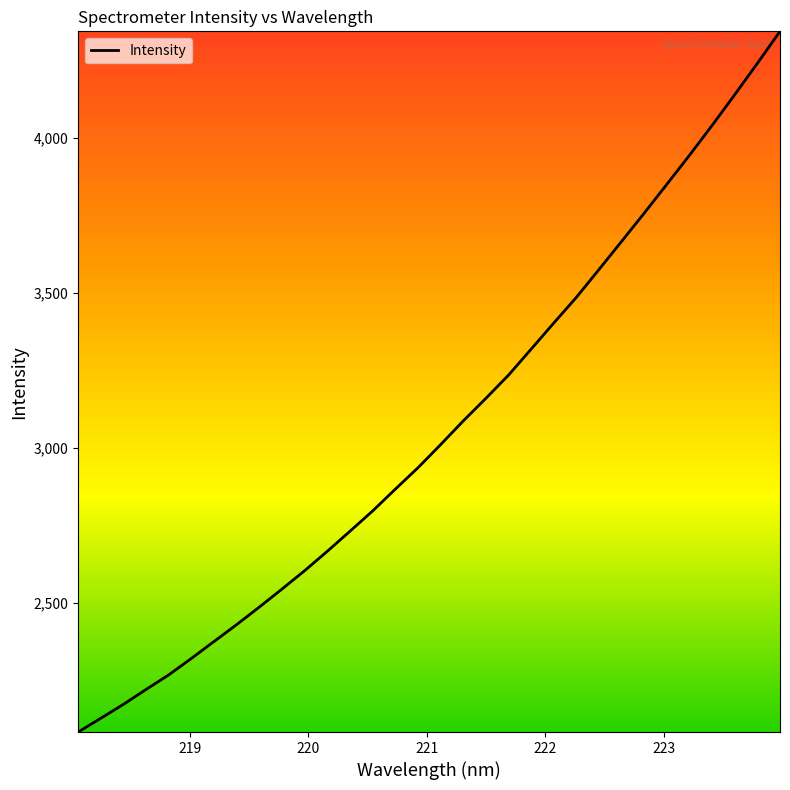

What is the difference between the maximum and minimum values?

2259.3